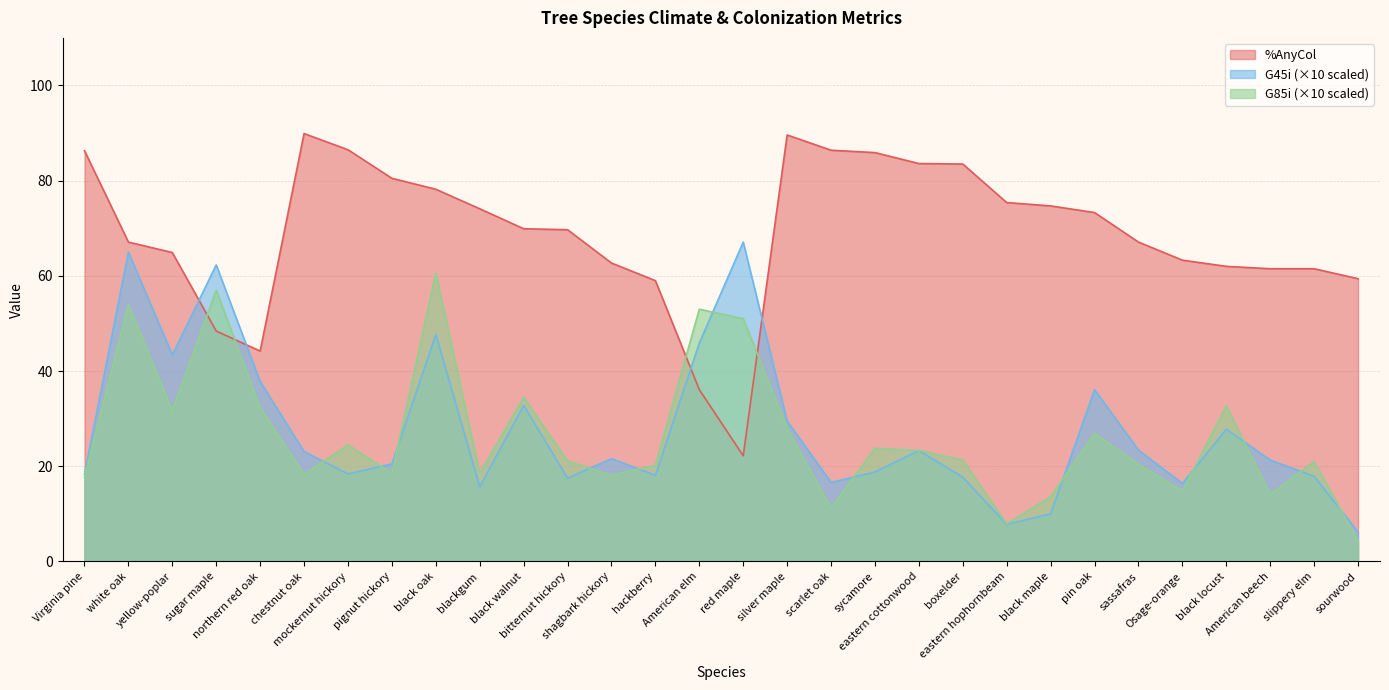

What is the sum of all G45i values?

828.0